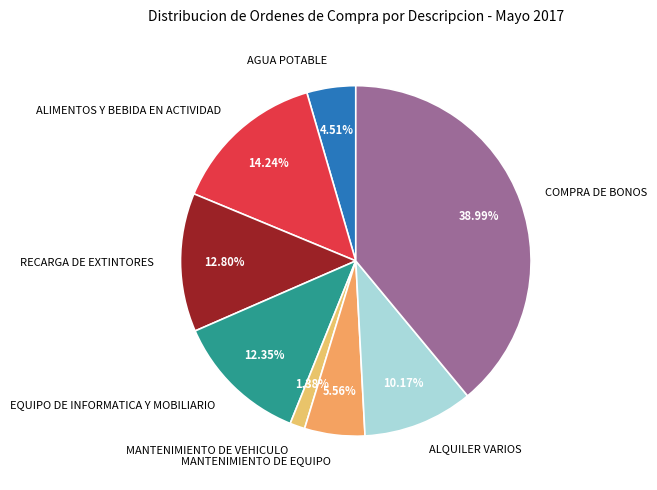

Do MANTENIMIENTO DE EQUIPO and ALQUILER VARIOS together represent more than half of the pie?

No